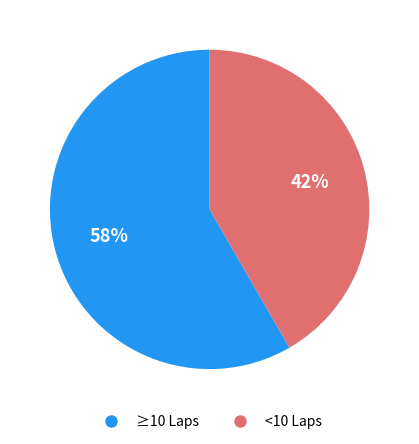

Does any single category account for the majority?

Yes